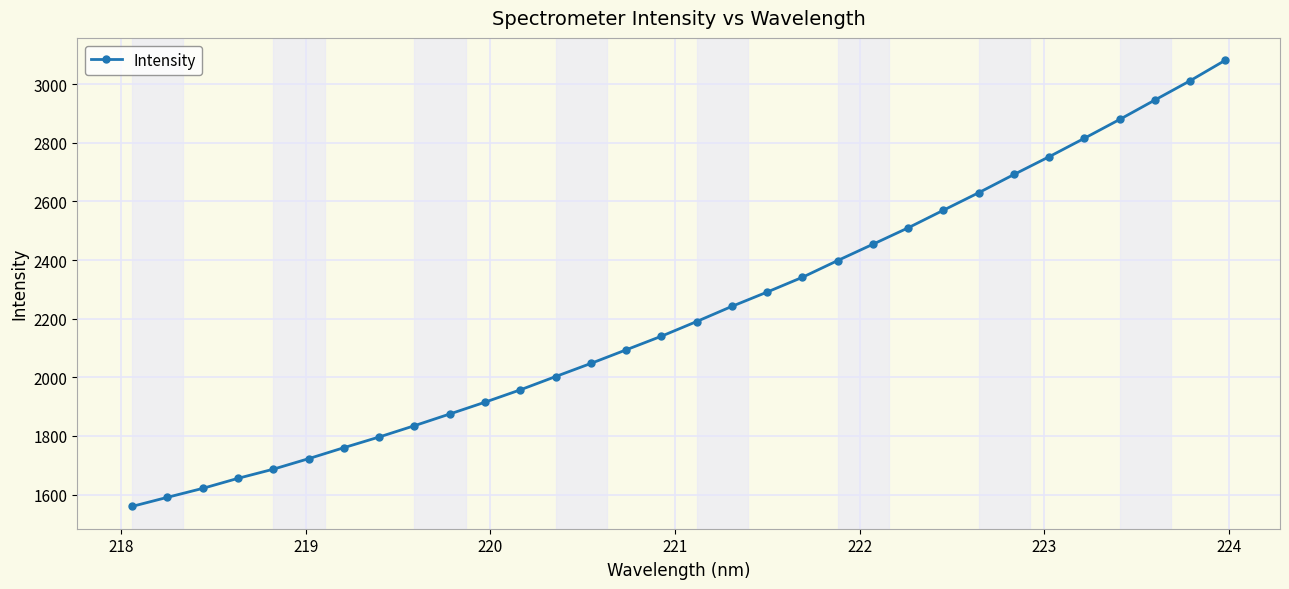

What is the difference between the second highest and second lowest values?

1421.1